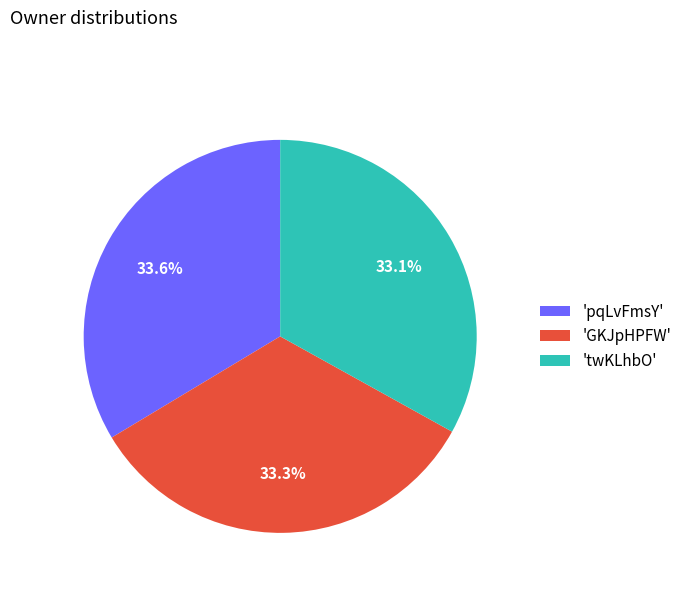

To the nearest percent, what is the average slice percentage?

33%